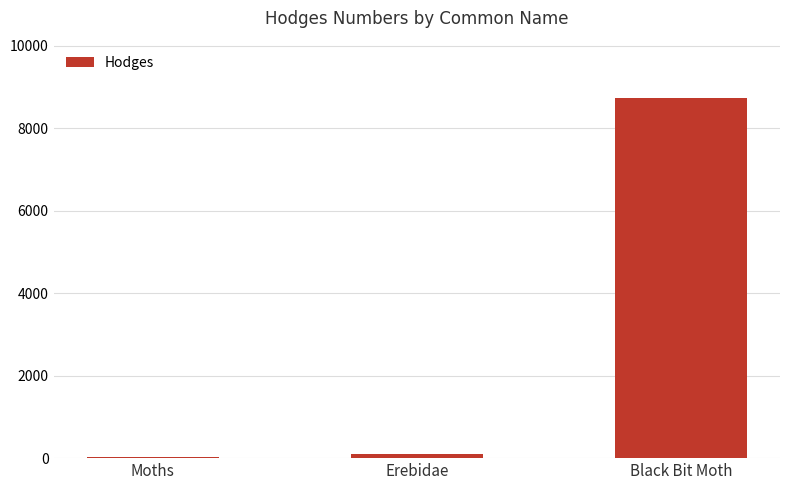

What is the ratio of the value at Erebidae to the value at Moths?

3.2